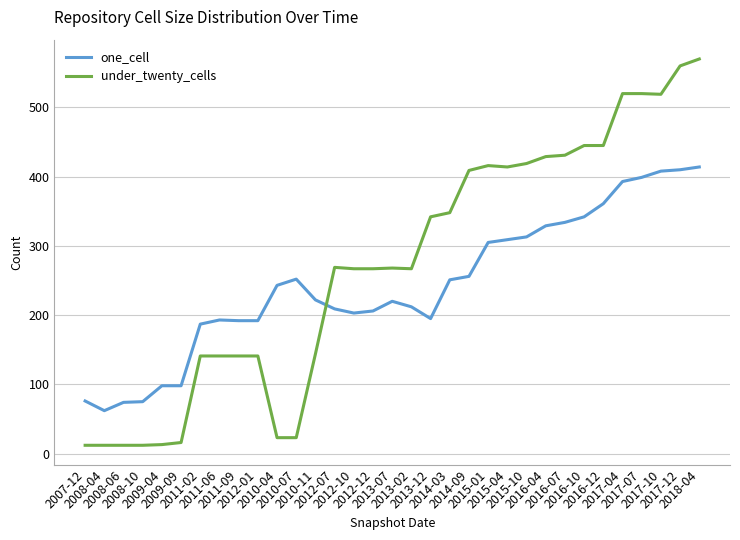

What is the sum of the one_cell values at 2017-10 and 2017-12?

818